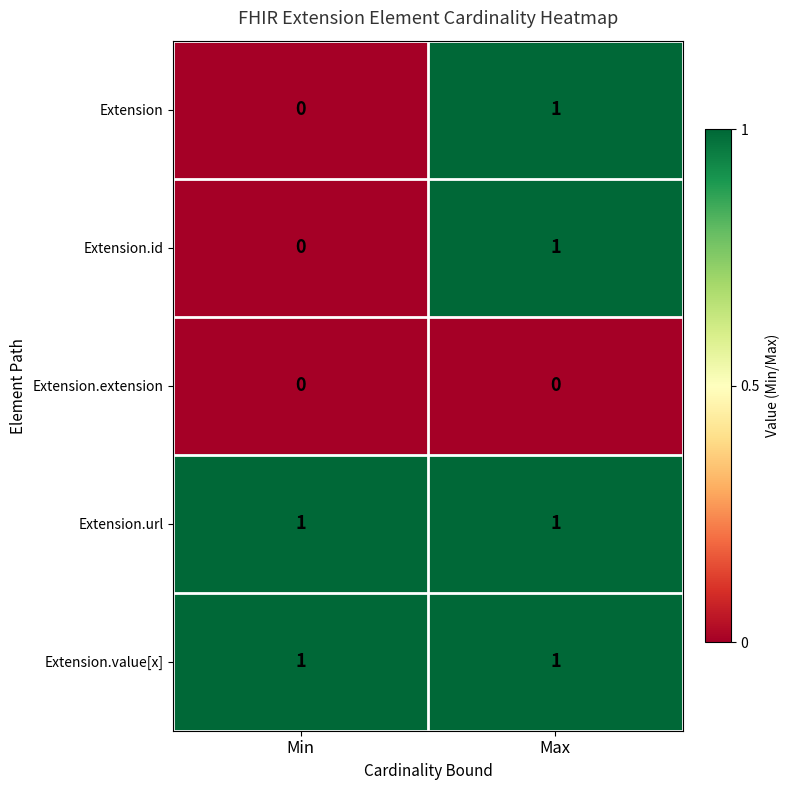

True or false: Extension has a value of -1 at Min.

False